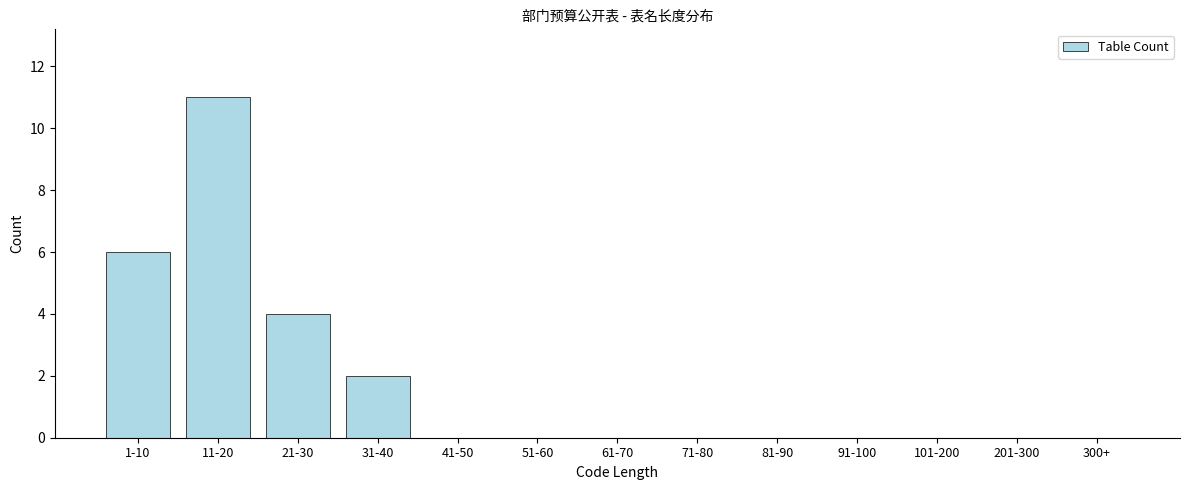

Reading right to left, extract all data points from this chart.

300+=0	201-300=0	101-200=0	91-100=0	81-90=0	71-80=0	61-70=0	51-60=0	41-50=0	31-40=2	21-30=4	11-20=11	1-10=6